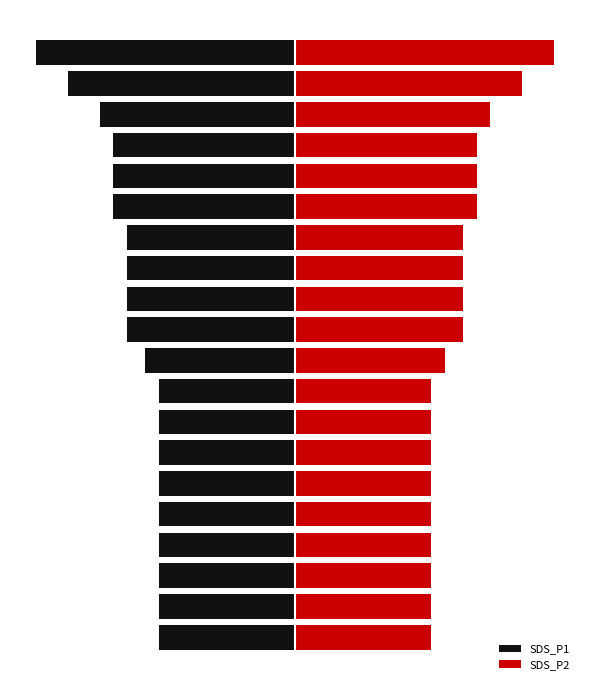

Which series has the largest total across all categories?

SDS_P2